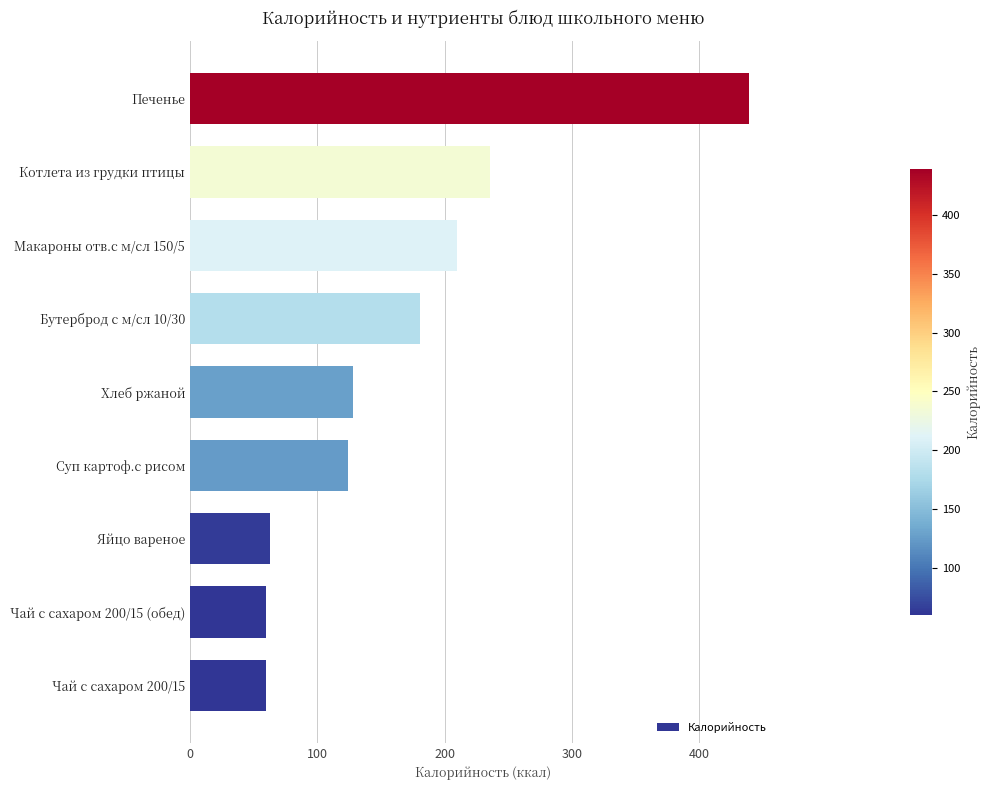

What is the sum of the values at Бутерброд с м/сл 10/30 and Суп картоф.с рисом?

304.7